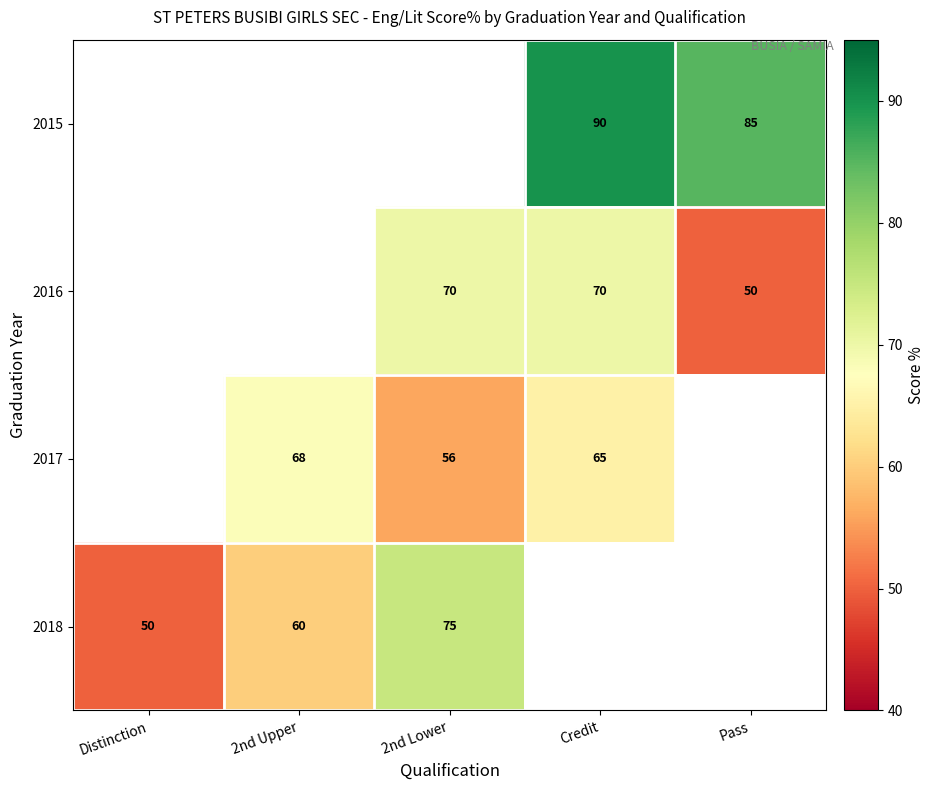

How many data points does each series have?

5